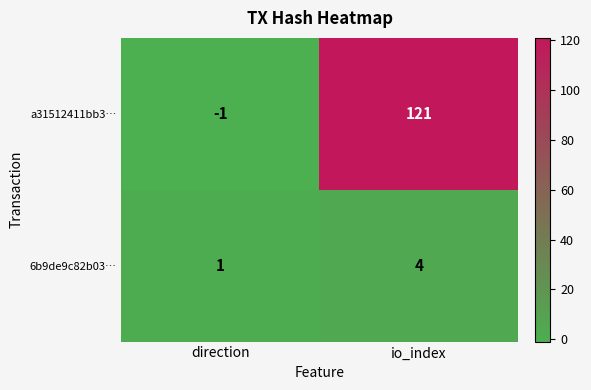

Rank the series at io_index from lowest to highest value.

6b9de9c82b03…, a31512411bb3…